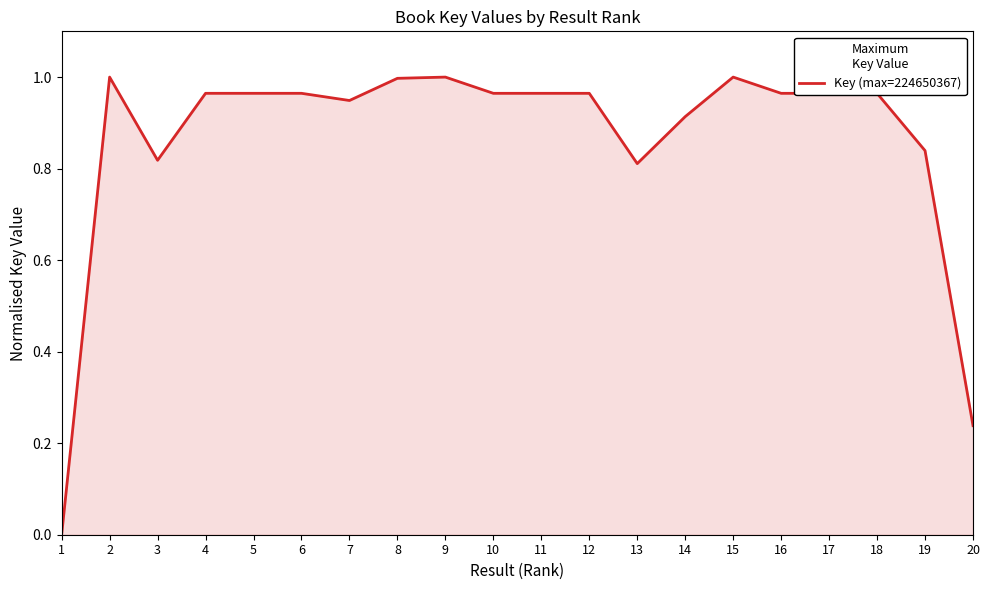

Which has a higher value, 3 or 18?

18